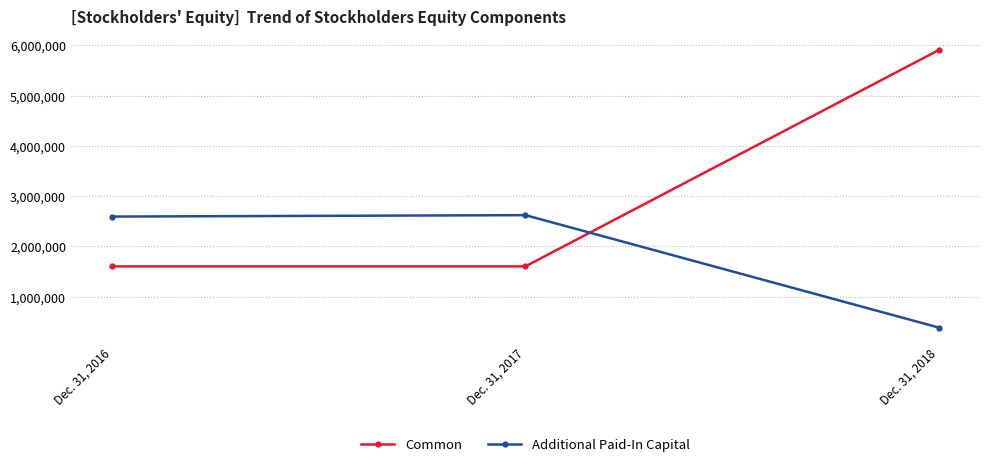

How many lines are shown in the chart?

2